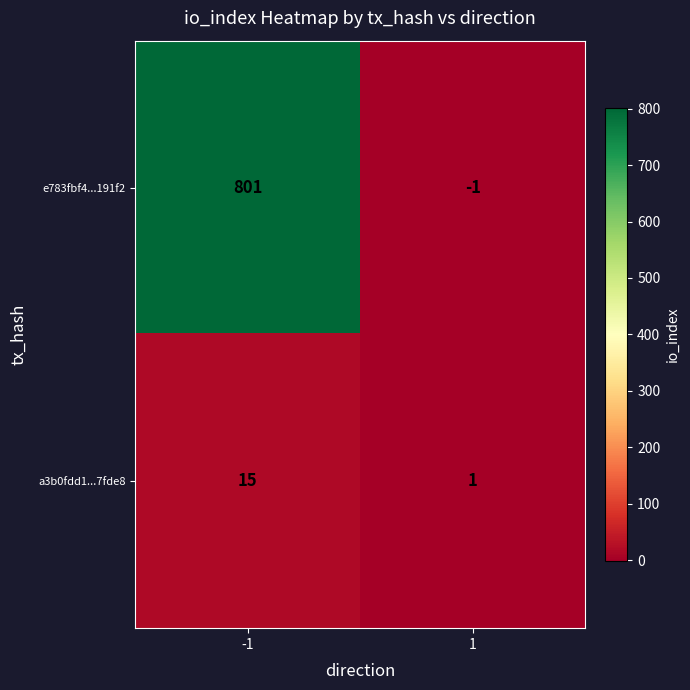

The a3b0fdd1...7fde8 series shows 1 at 1. True or false?

True